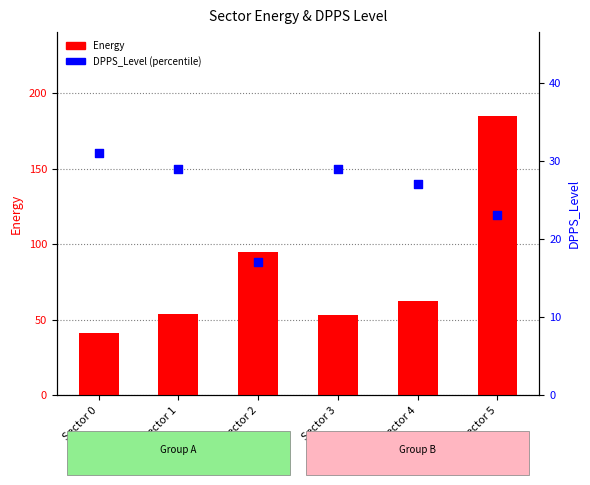

What is the total value across all series at Sector 0?

72